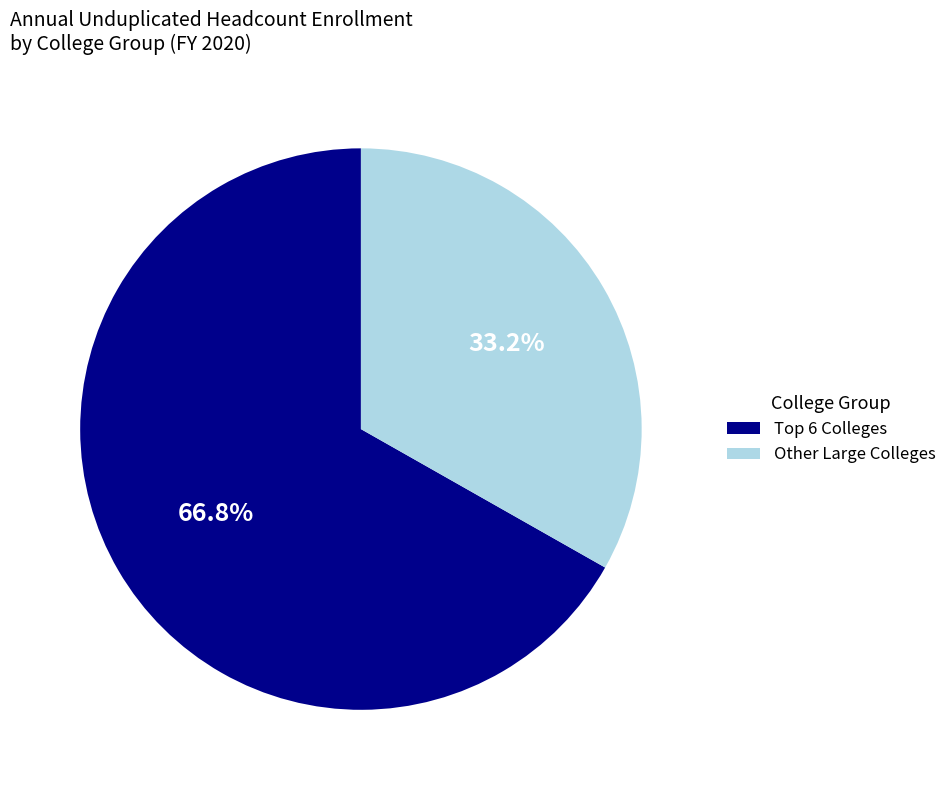

How many segments does this pie chart have?

2